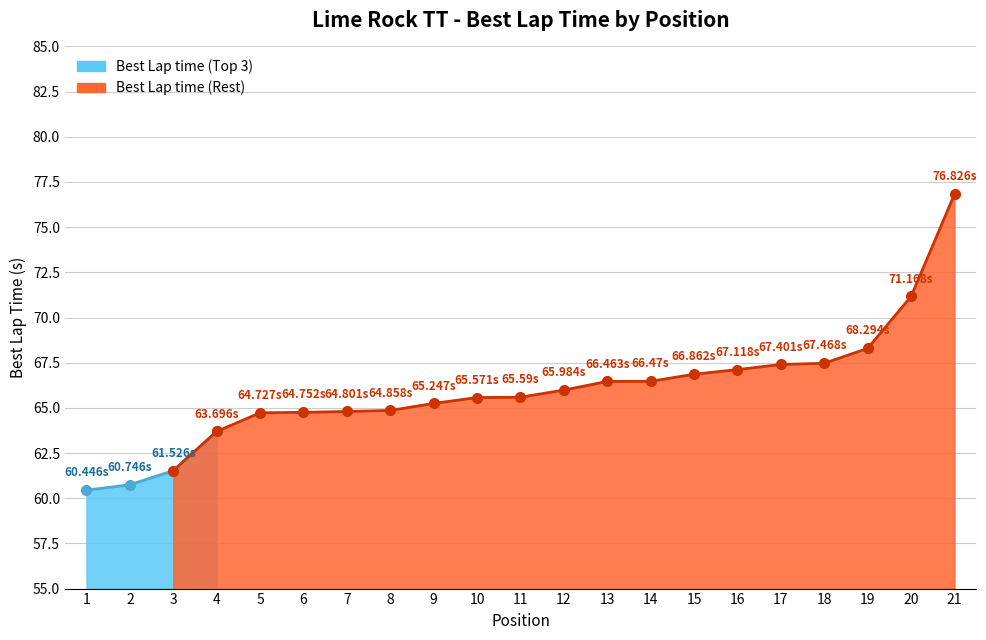

What value does the data have at 14?

66.5